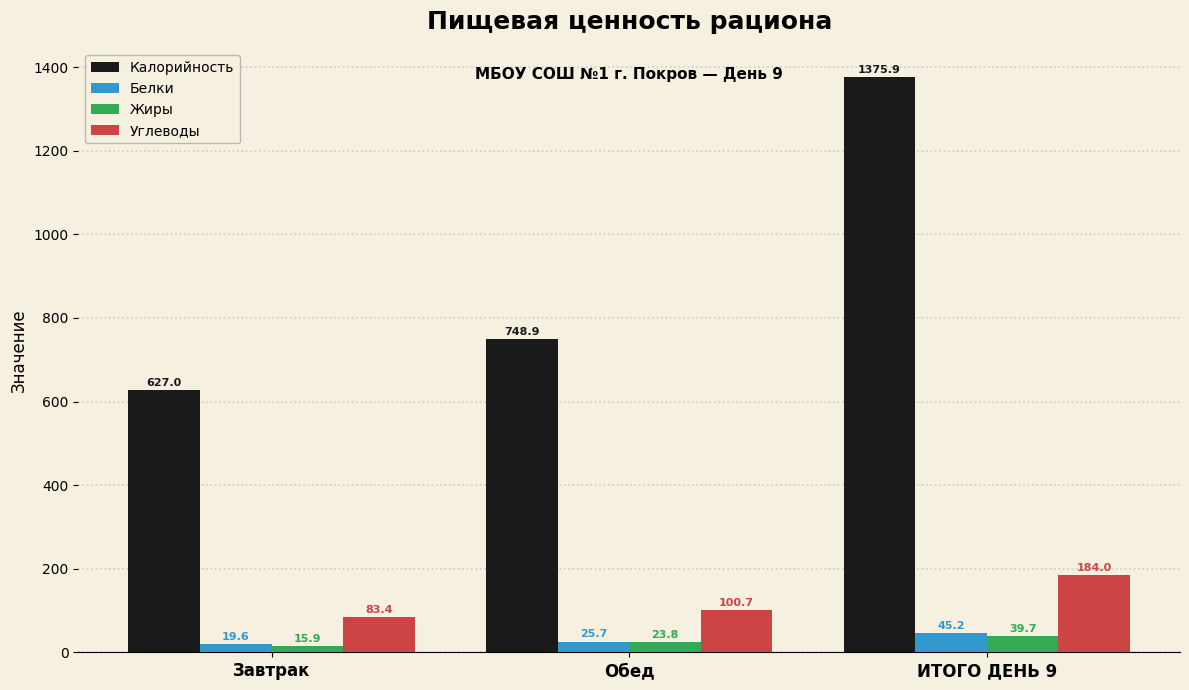

At which category is the sum across all series the highest?

ИТОГО ДЕНЬ 9